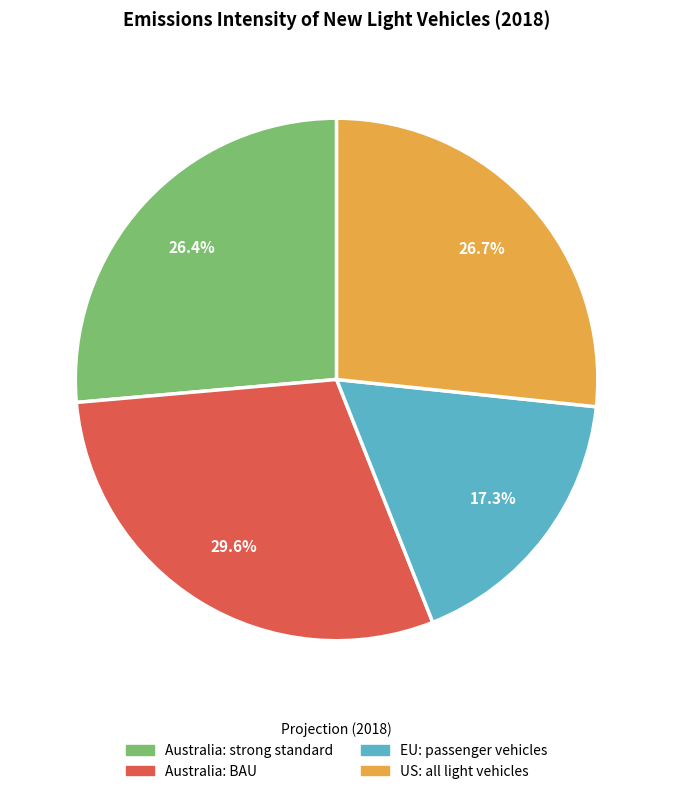

True or false: US: all light vehicles accounts for 18% of the total.

False